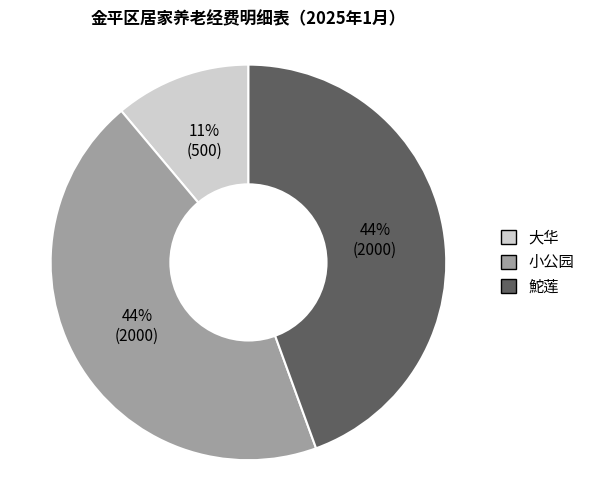

To the nearest percent, what is the difference between the largest and smallest slice percentages?

33%